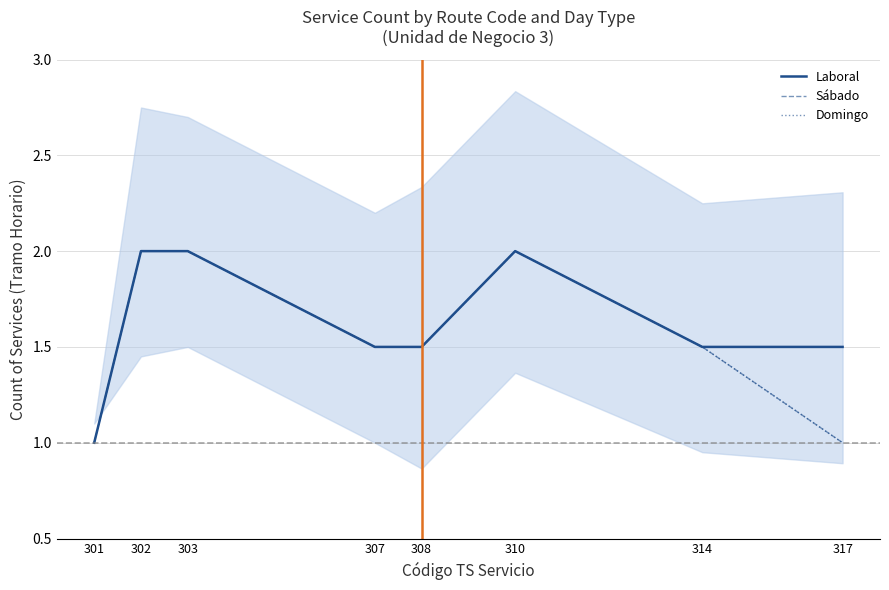

True or false: Domingo has a value of 1.6 at 317.

False